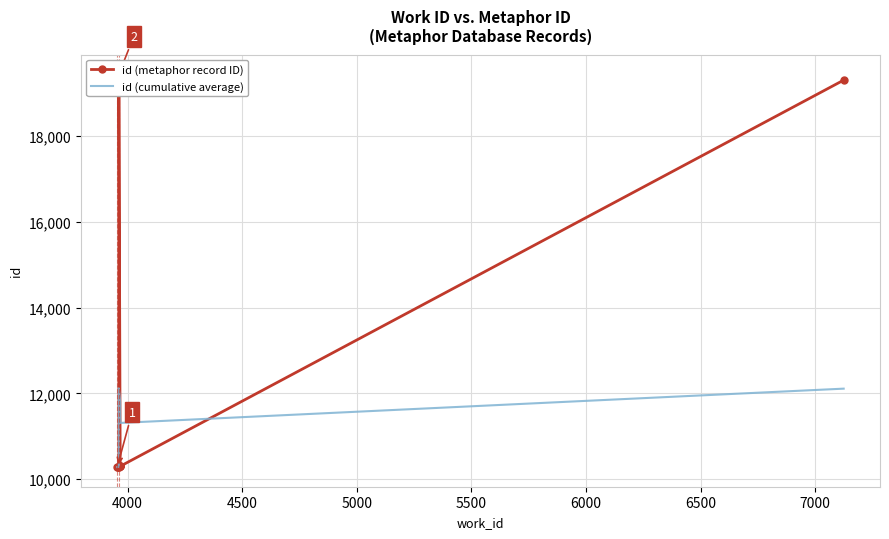

Is the value of id (cumulative average) at 6000 greater than the value of id (metaphor record ID) at 4500?

Yes